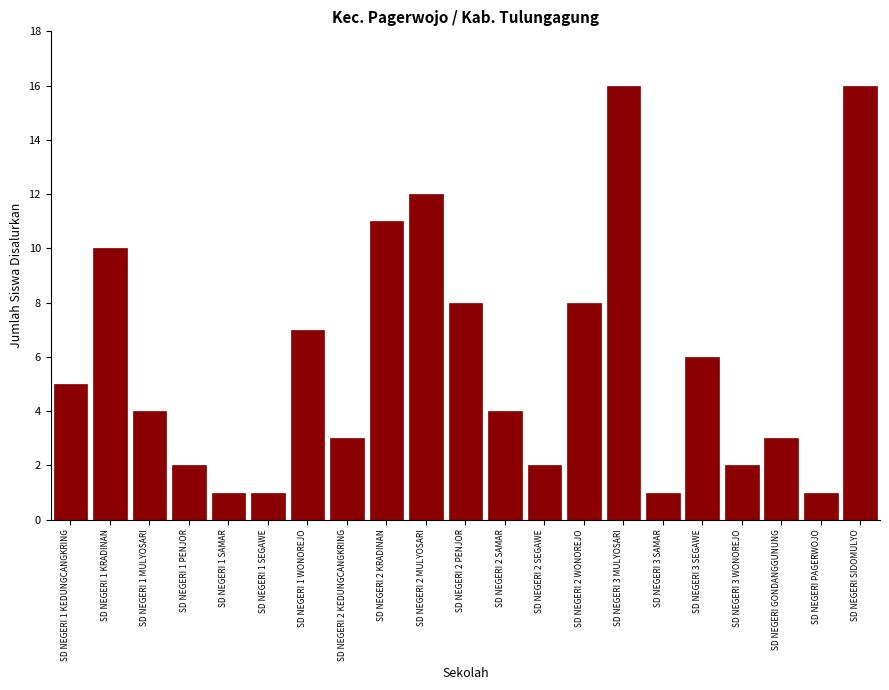

Reading left to right, transcribe all the data shown in this chart.

SD NEGERI 1 KEDUNGCANGKRING=5	SD NEGERI 1 KRADINAN=10	SD NEGERI 1 MULYOSARI=4	SD NEGERI 1 PENJOR=2	SD NEGERI 1 SAMAR=1	SD NEGERI 1 SEGAWE=1	SD NEGERI 1 WONOREJO=7	SD NEGERI 2 KEDUNGCANGKRING=3	SD NEGERI 2 KRADINAN=11	SD NEGERI 2 MULYOSARI=12	SD NEGERI 2 PENJOR=8	SD NEGERI 2 SAMAR=4	SD NEGERI 2 SEGAWE=2	SD NEGERI 2 WONOREJO=8	SD NEGERI 3 MULYOSARI=16	SD NEGERI 3 SAMAR=1	SD NEGERI 3 SEGAWE=6	SD NEGERI 3 WONOREJO=2	SD NEGERI GONDANGGUNUNG=3	SD NEGERI PAGERWOJO=1	SD NEGERI SIDOMULYO=16